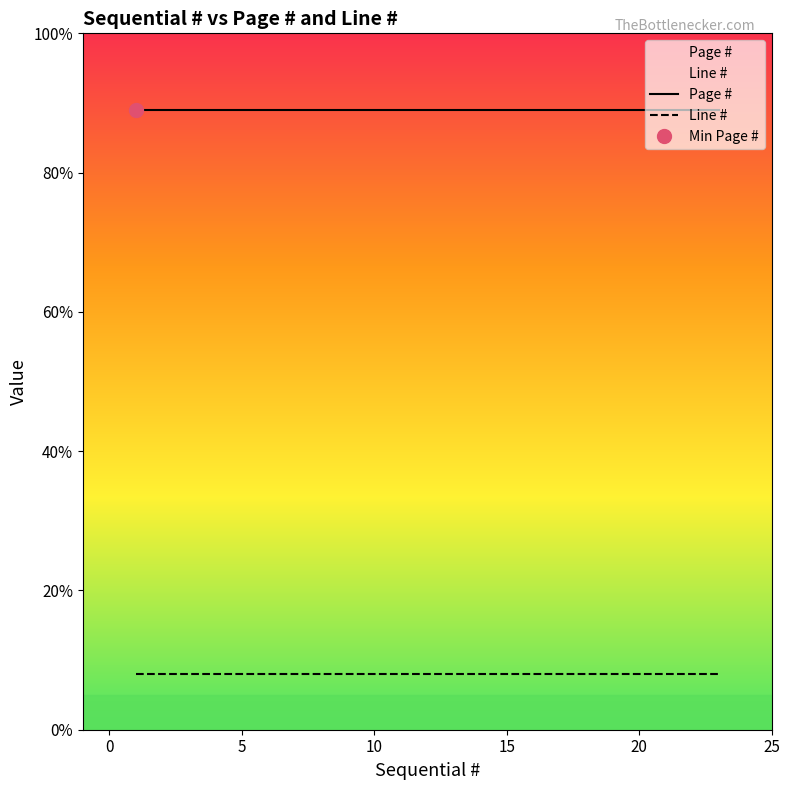

Which series has the largest range (max minus min)?

Page #